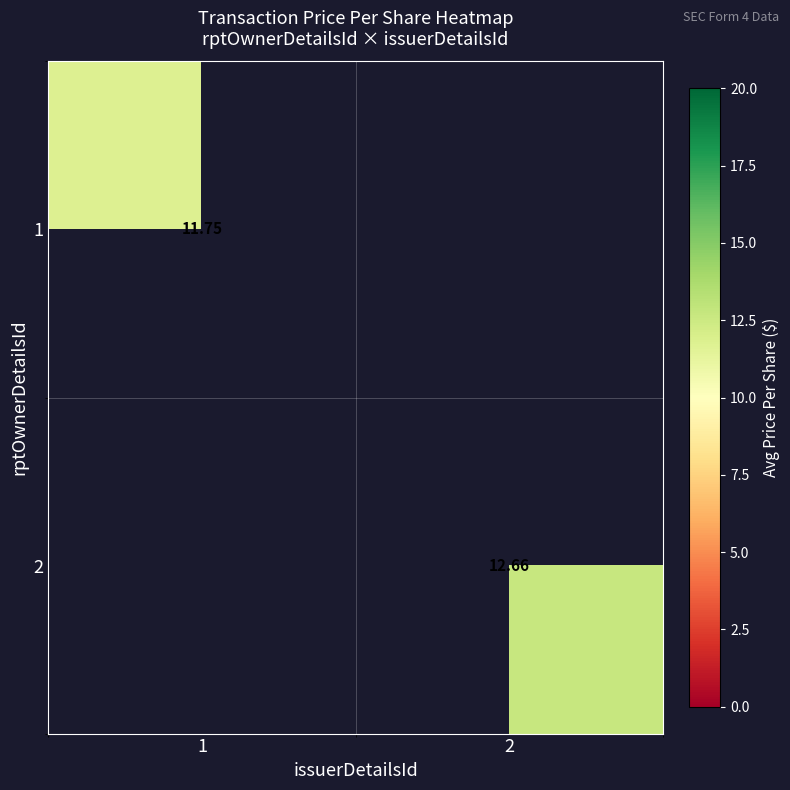

True or false: 2 has a value of 22.5 at 2.

False